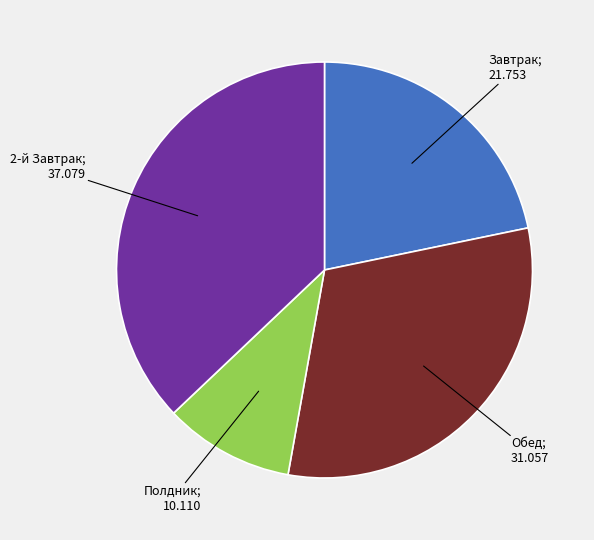

Is there any slice that represents more than half of the pie?

No